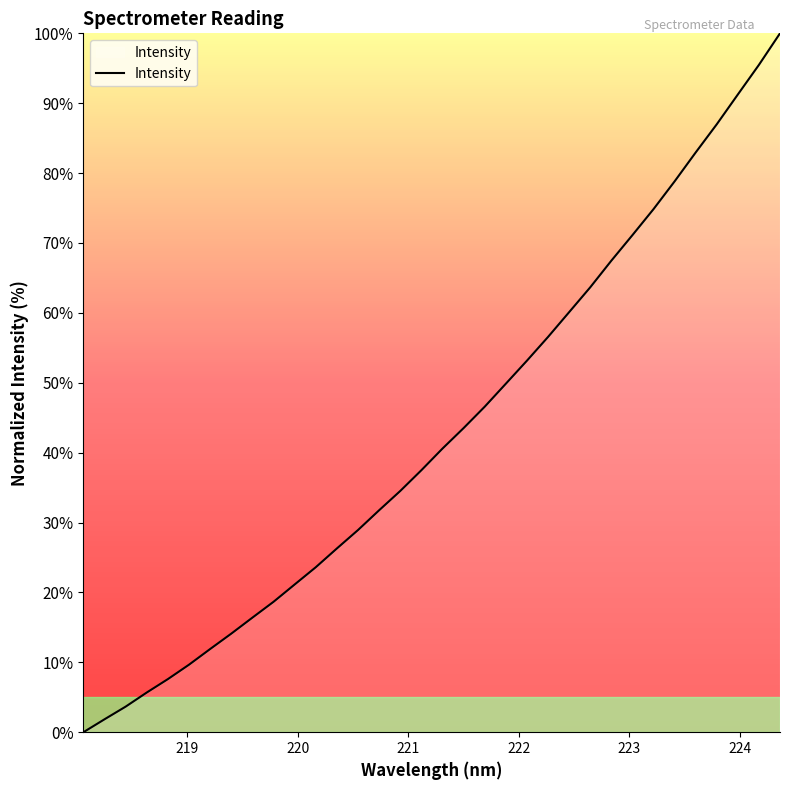

How many values are below 40?

17